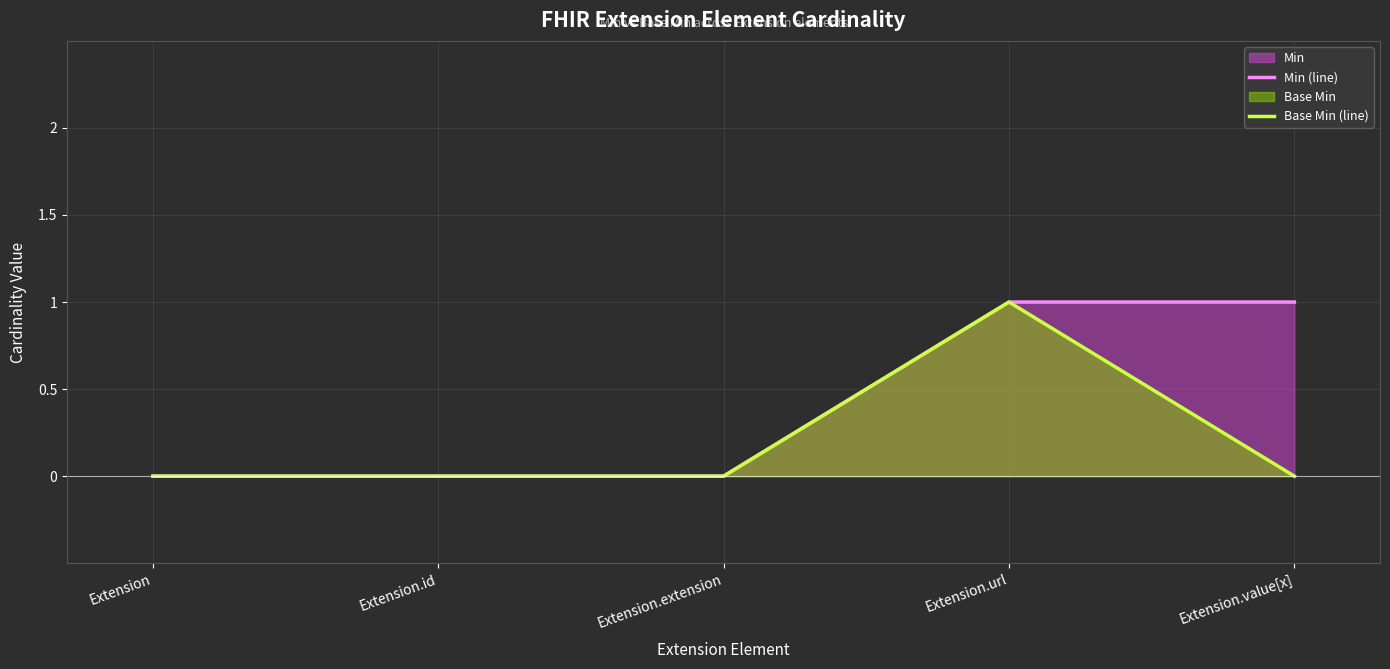

Reading right to left, list all the values displayed in this chart.

Min (line): Extension.value[x]=1	Extension.url=1	Extension.extension=0	Extension.id=0	Extension=0
Base Min (line): Extension.value[x]=0	Extension.url=1	Extension.extension=0	Extension.id=0	Extension=0